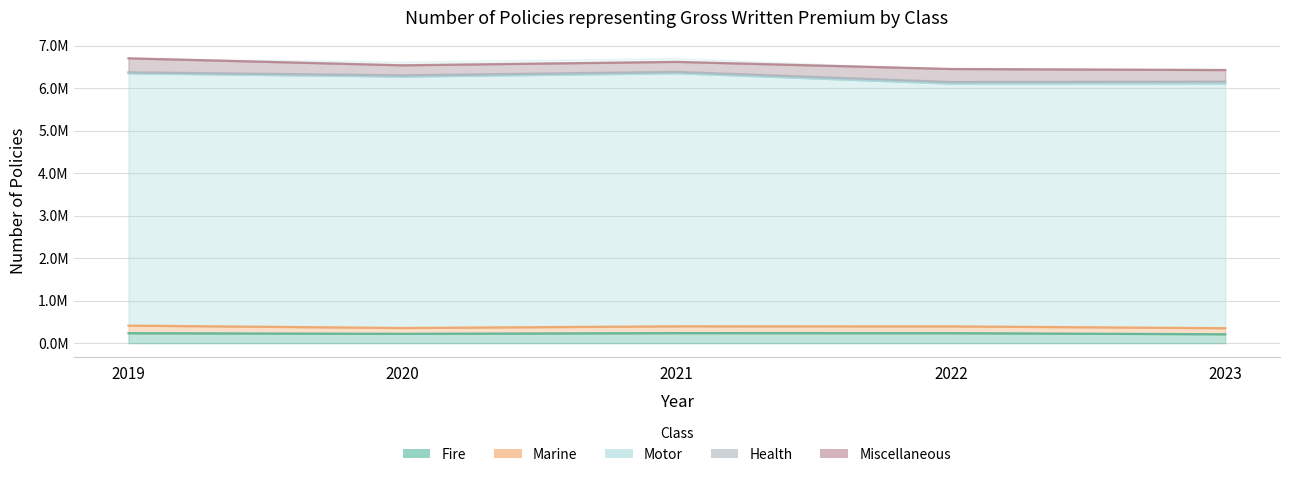

True or false: Motor and Miscellaneous cross at least once.

False